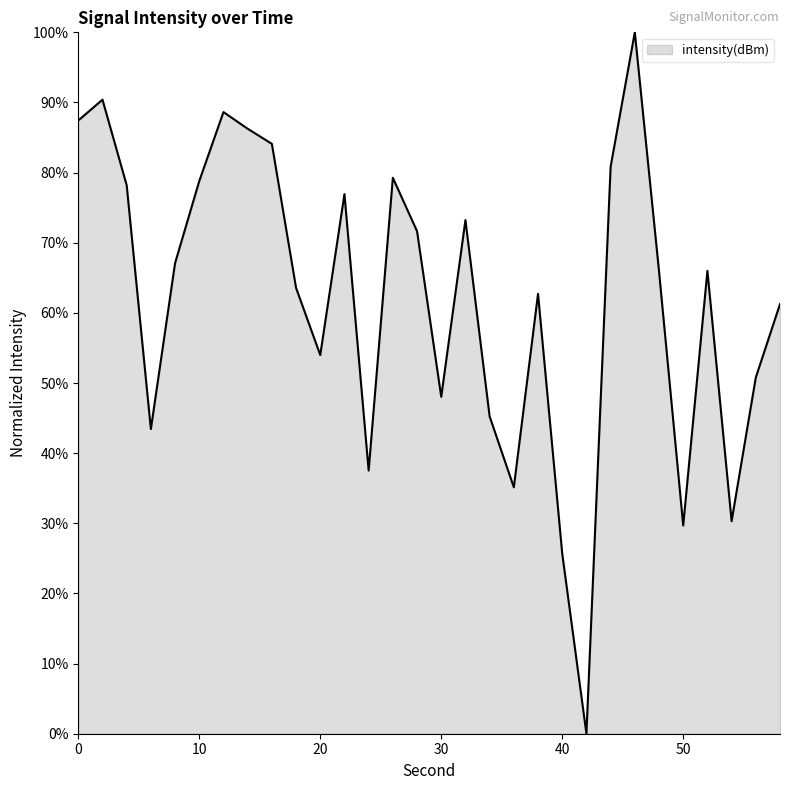

What is the greatest value displayed?

100.0